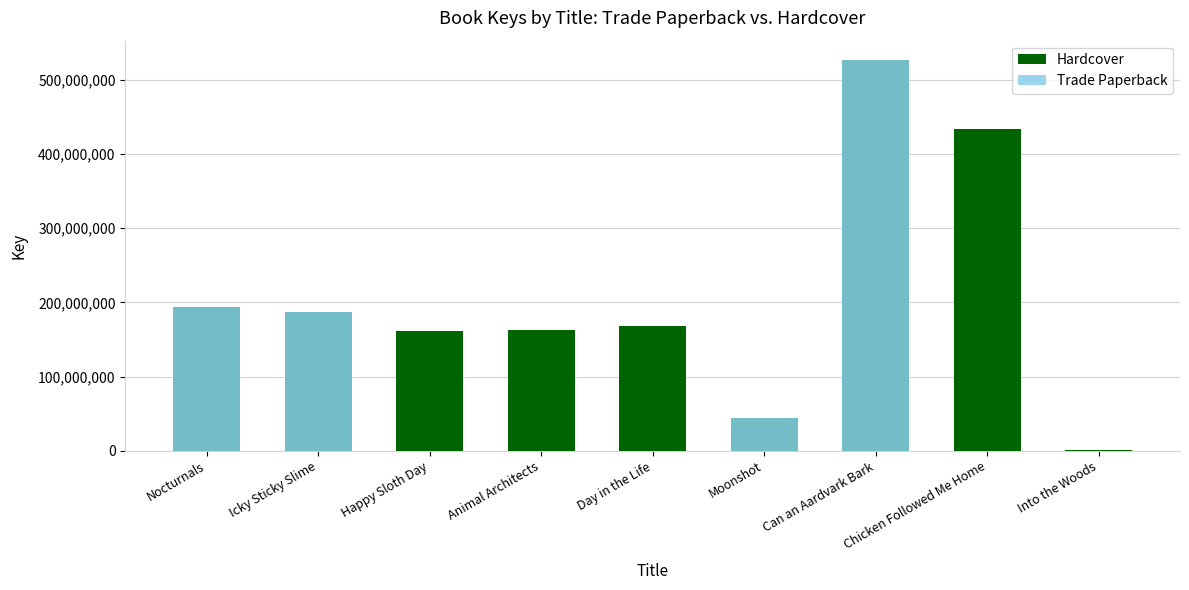

What is the label of the 9th bar from the right?

Nocturnals